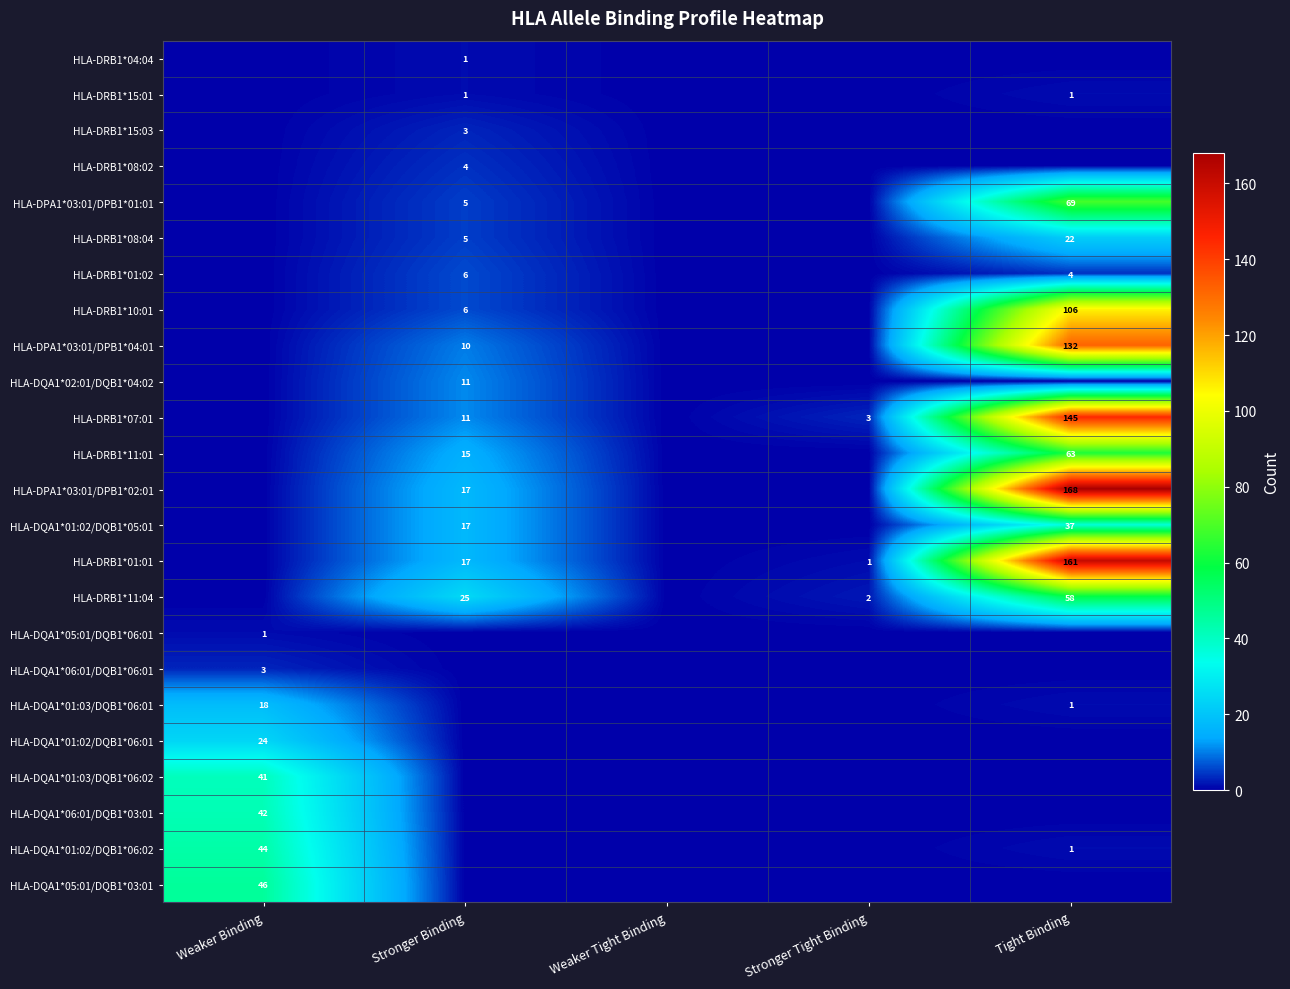

Is it true that HLA-DQA1*01:02/DQB1*05:01 equals 37 at Tight Binding?

True